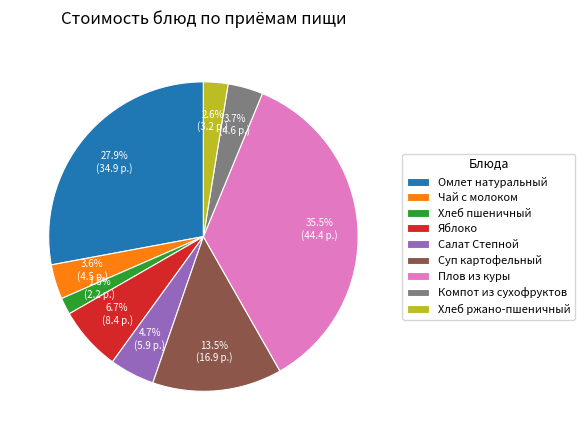

What is the largest slice in the pie chart?

Плов из куры